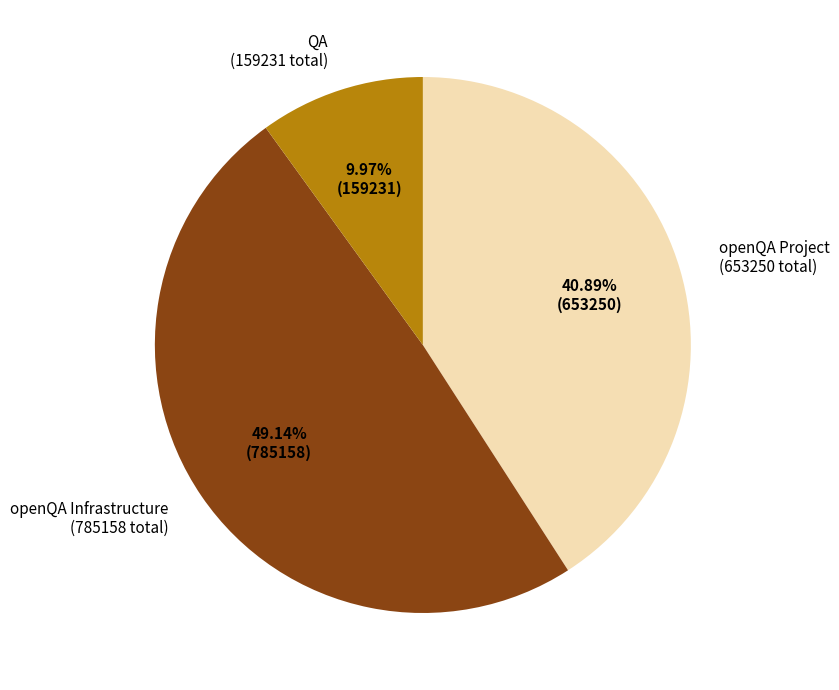

Does any single category account for the majority?

No